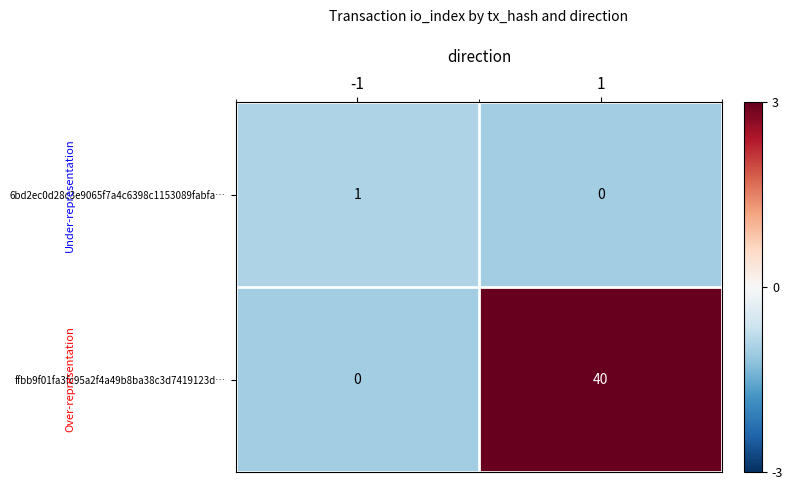

What is the difference between the maximum and minimum values in the ffbb9f01fa3fc95a2f4a49b8ba38c3d7419123d… series?

40